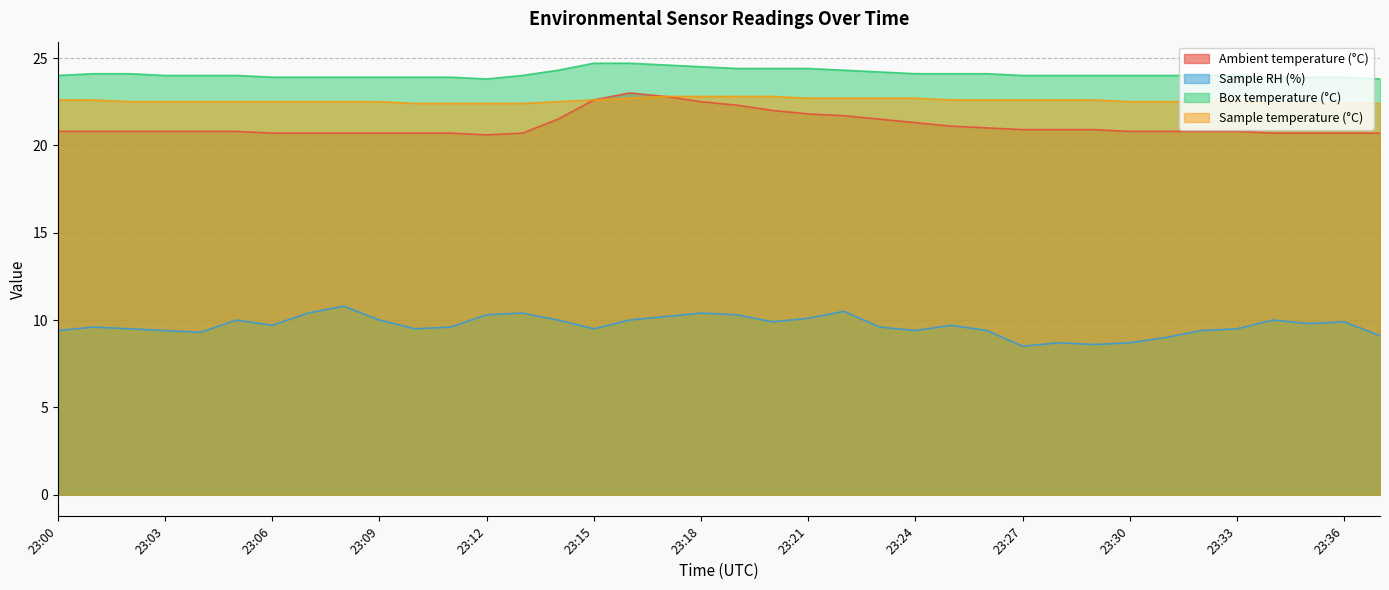

How many lines are shown in the chart?

4